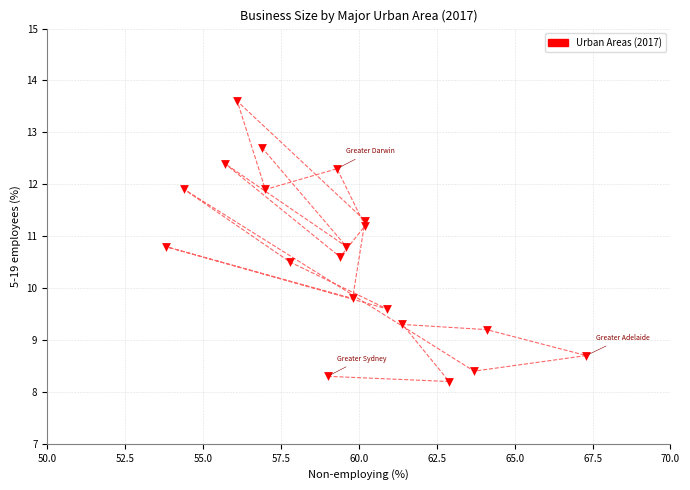

What is the range of Y values (max minus min)?

5.4